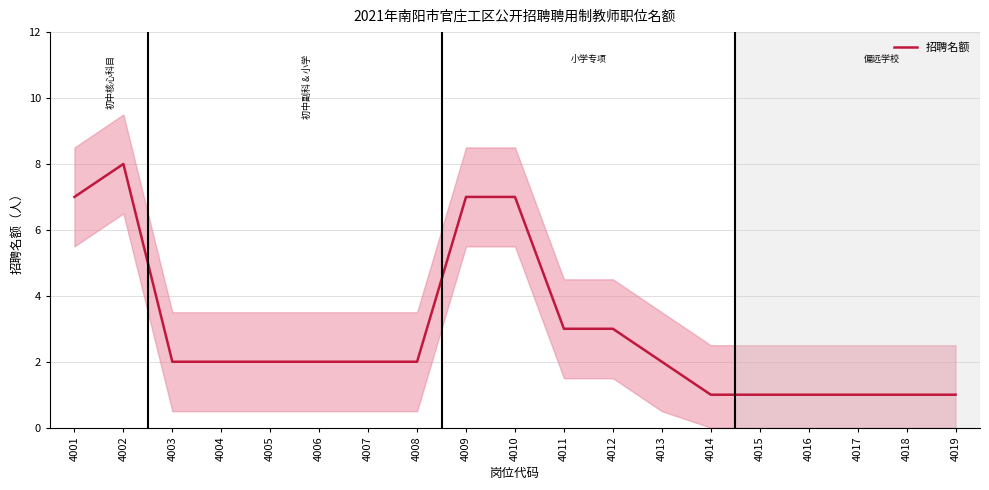

Where is the data nearest to the value 4?

4011